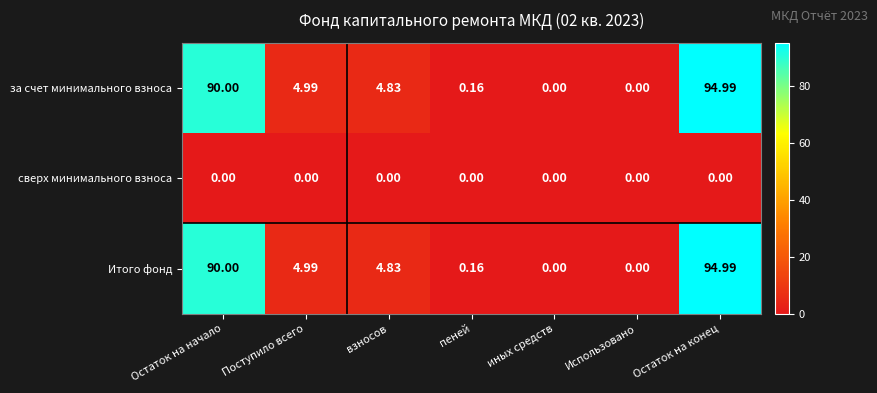

At which label does Итого фонд first exceed 4?

Остаток на начало